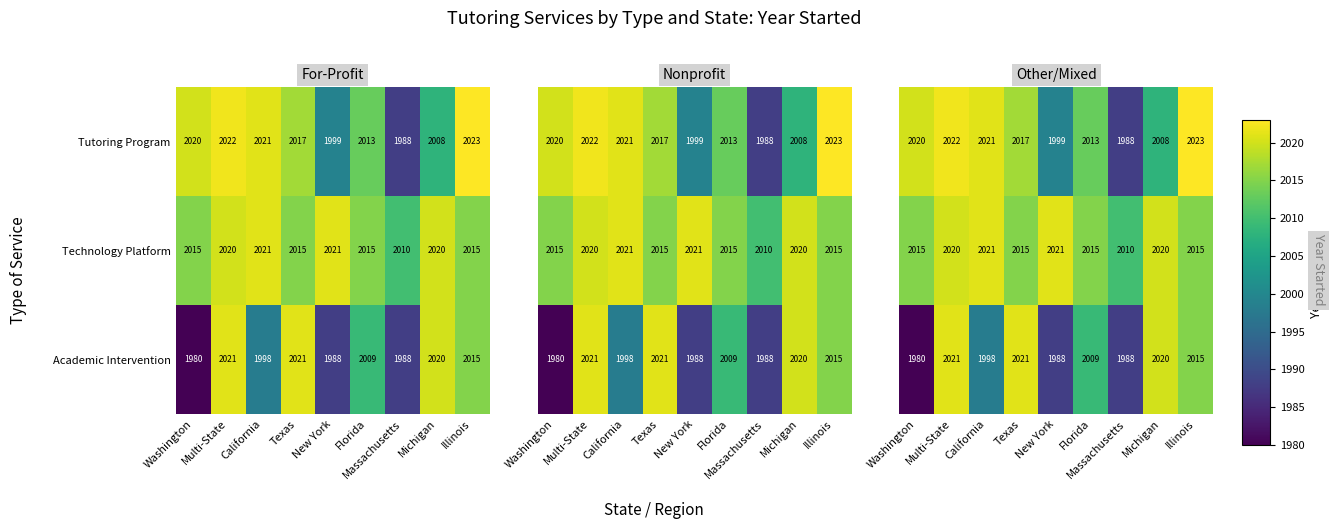

Which has a higher value, Texas or California?

California